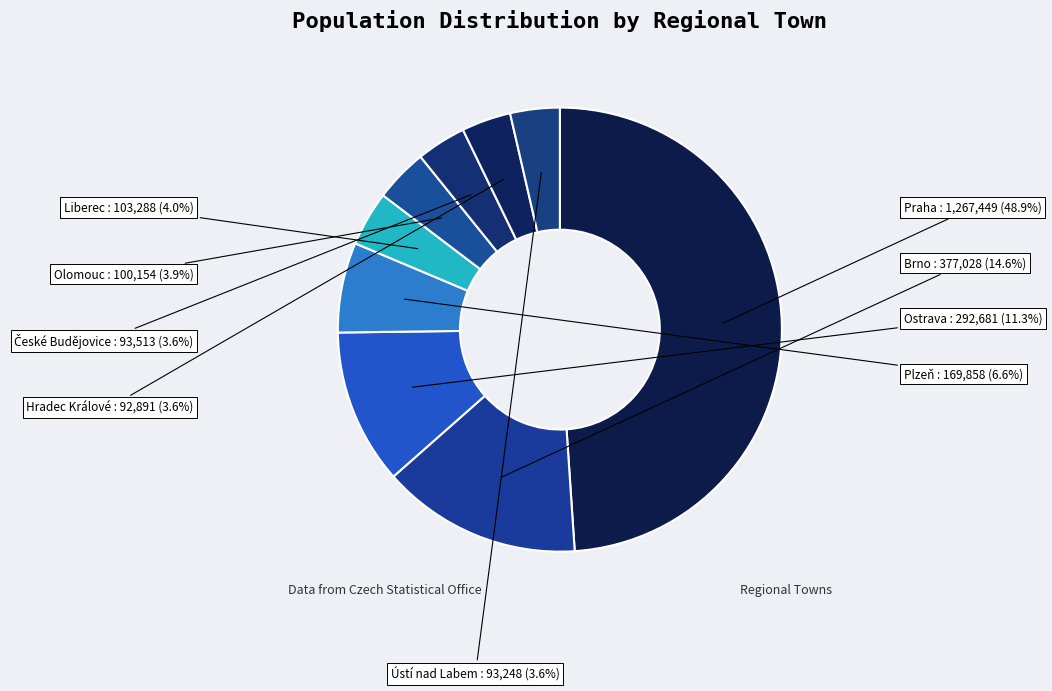

To the nearest percent, what portion does Plzeň represent?

7%